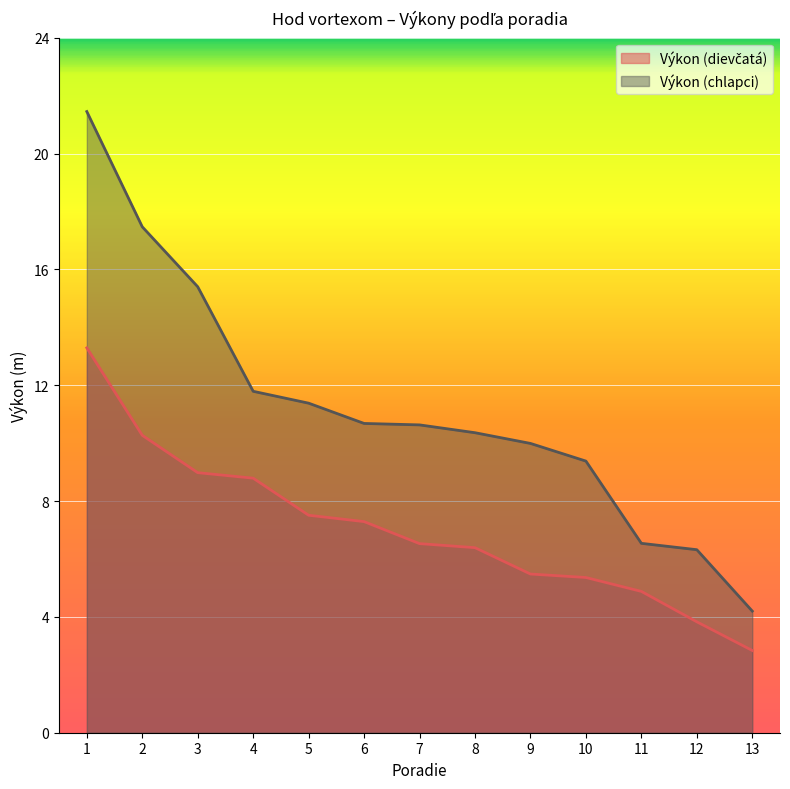

List the labels in order of Výkon (chlapci) value, smallest first.

13, 12, 11, 10, 9, 8, 7, 6, 5, 4, 3, 2, 1